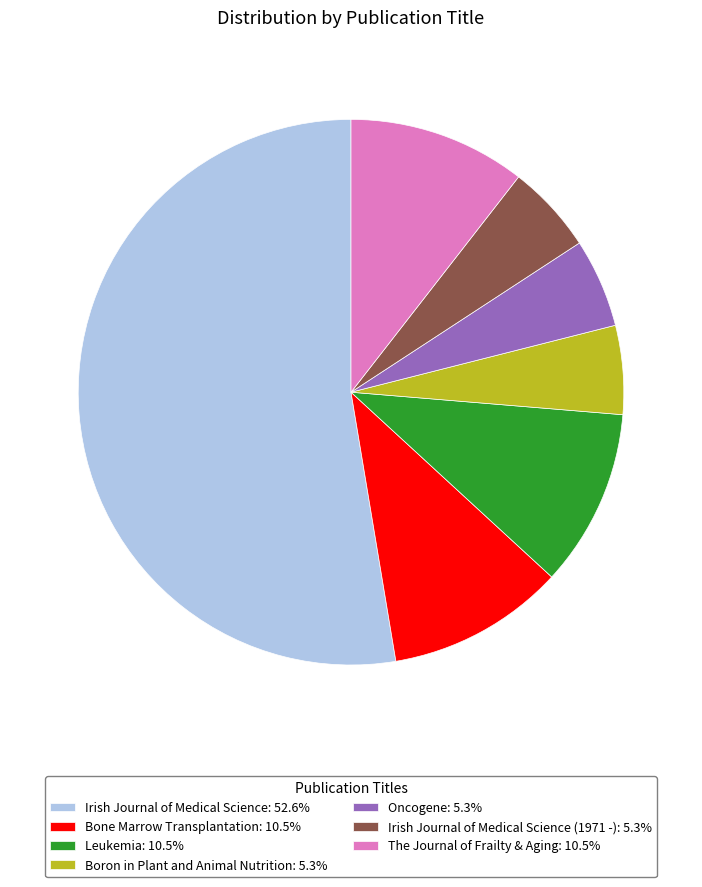

Count the number of slices in the pie.

7